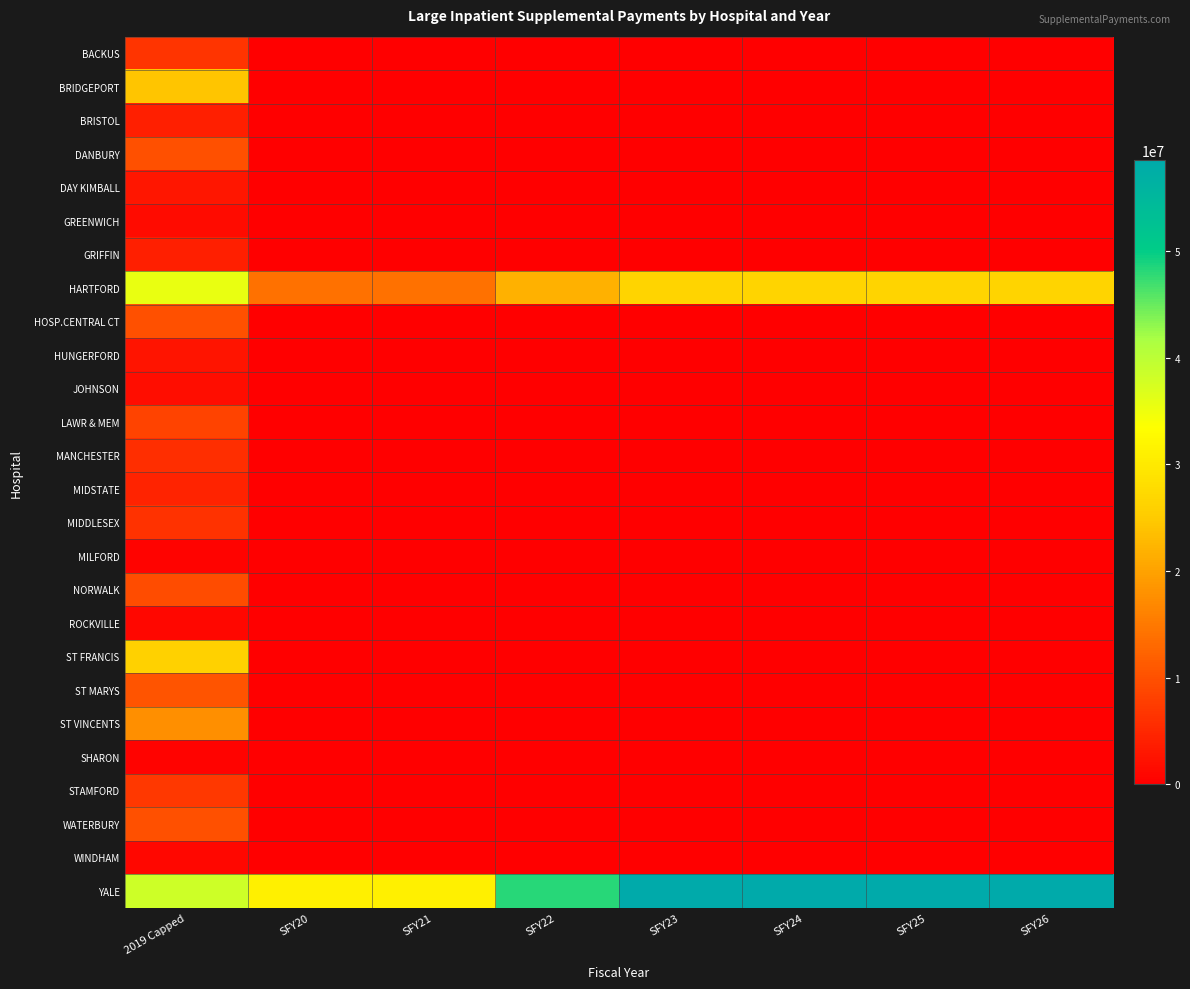

Which label corresponds to the largest value in the chart?

SFY23